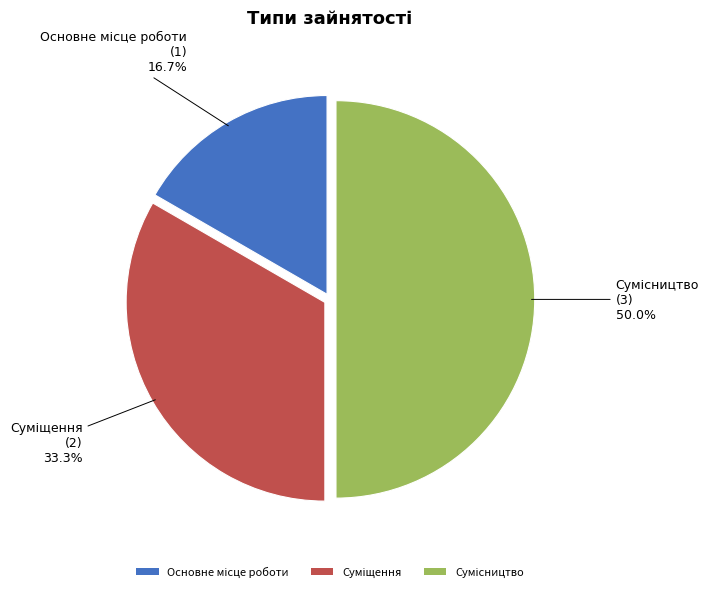

Does any single category account for the majority?

No